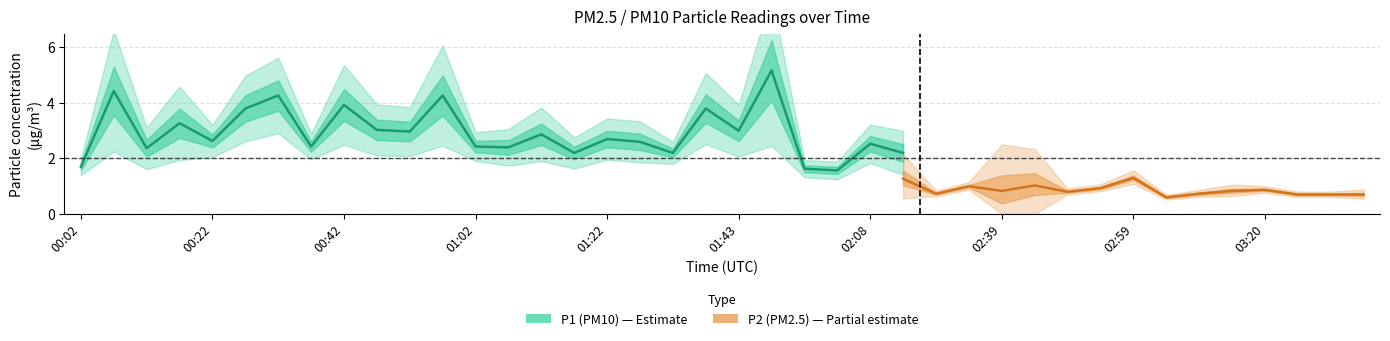

The value of P1 at 00:07 is 7.5. True or false?

False